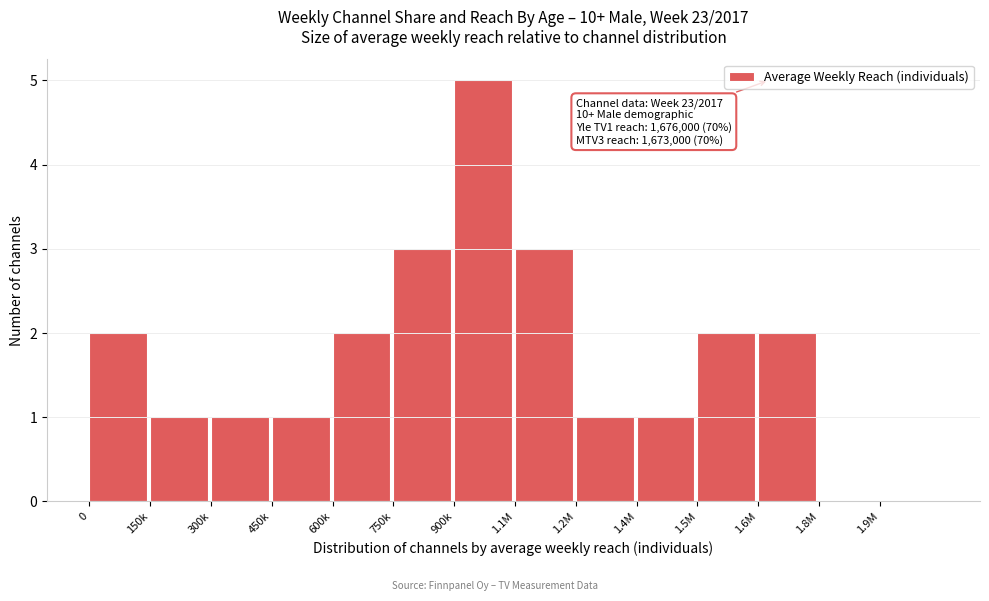

Reading left to right, transcribe all the data shown in this chart.

0=2	150k=1	300k=1	450k=1	600k=2	750k=3	900k=5	1.1M=3	1.2M=1	1.4M=1	1.5M=2	1.6M=2	1.8M=0	1.9M=0